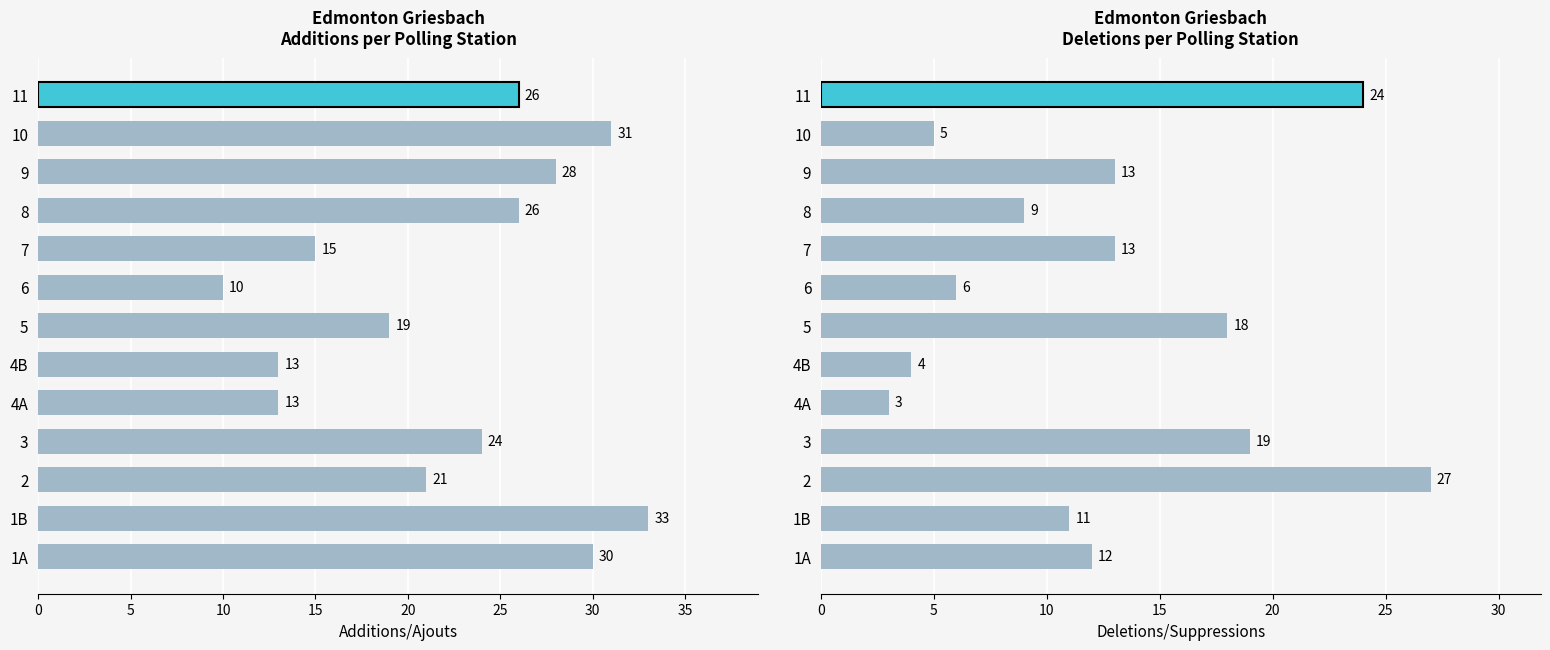

List the series in order of their peak value, highest first.

Additions/Ajouts, Deletions/Suppressions